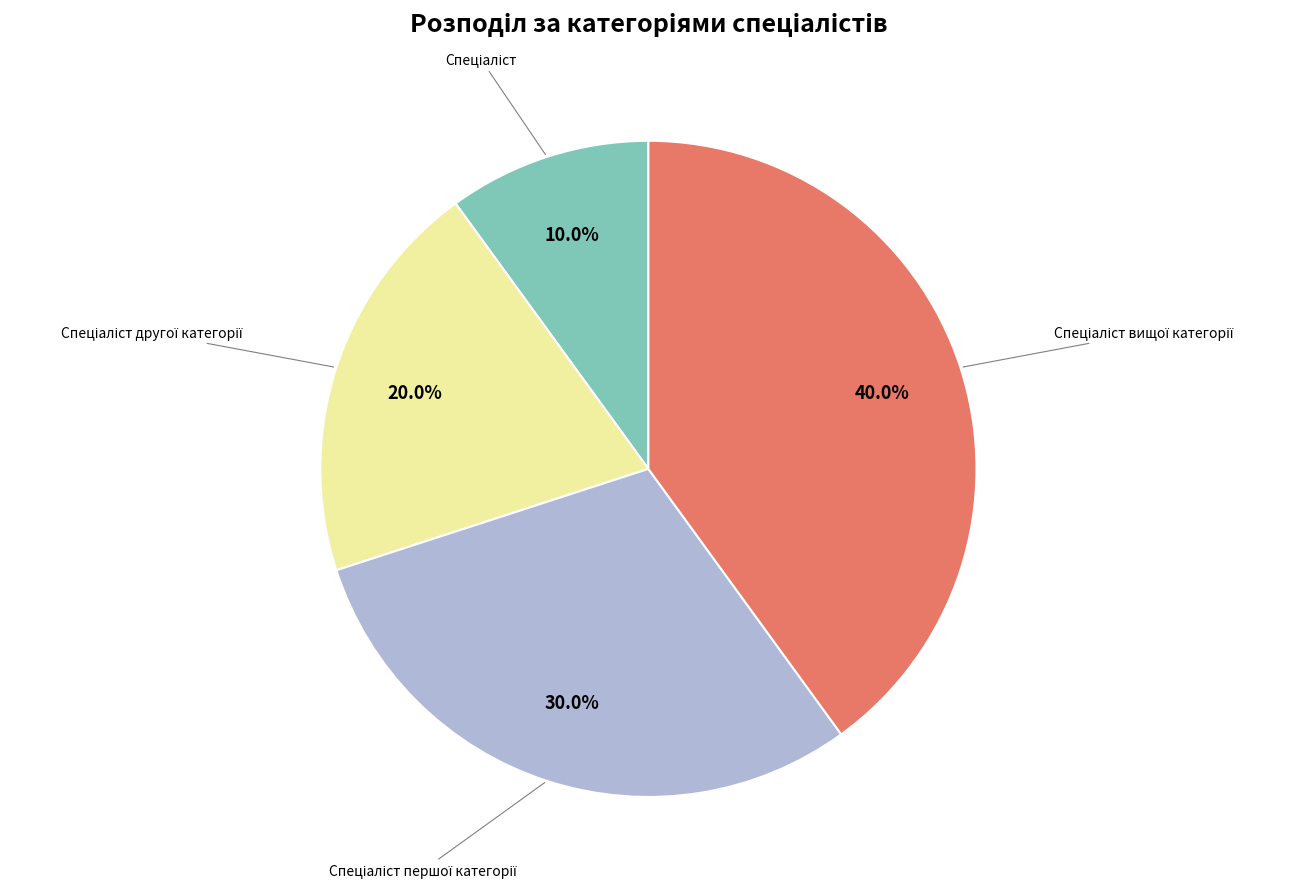

Does any single category account for the majority?

No